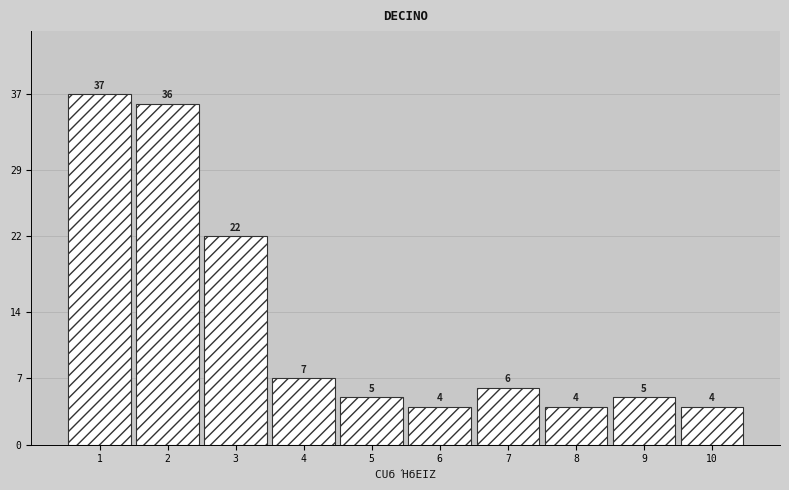

Reading left to right, list all the values displayed in this chart.

37	36	22	7	5	4	6	4	5	4